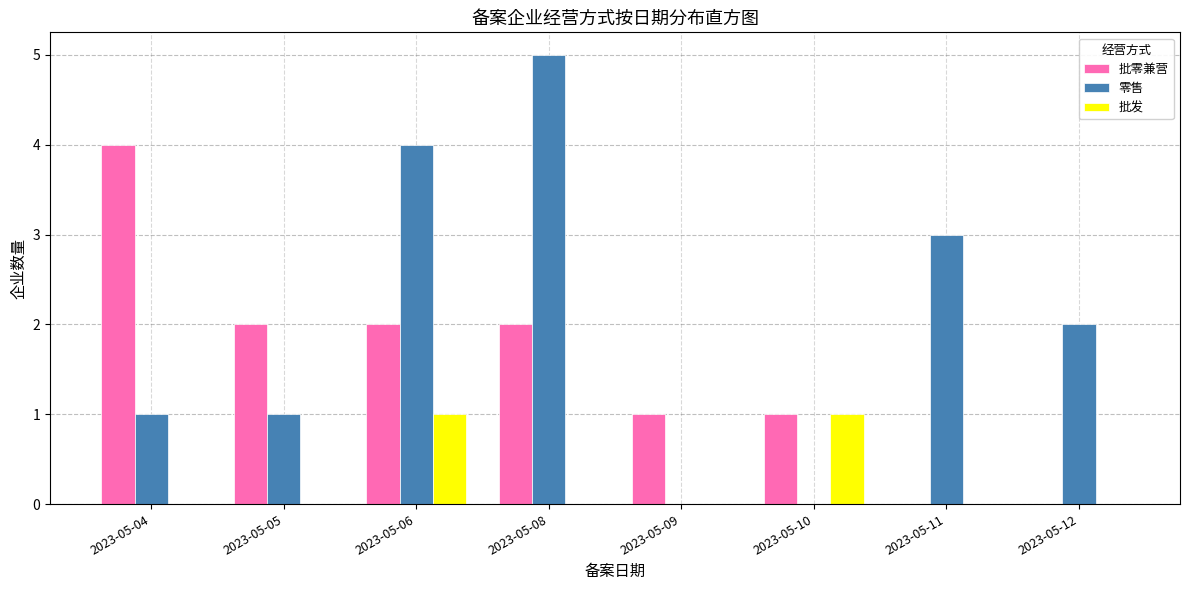

Reading left to right, what are all the values shown in this chart?

批零兼营: 2023-05-04=4	2023-05-05=2	2023-05-06=2	2023-05-08=2	2023-05-09=1	2023-05-10=1	2023-05-11=0	2023-05-12=0
零售: 2023-05-04=1	2023-05-05=1	2023-05-06=4	2023-05-08=5	2023-05-09=0	2023-05-10=0	2023-05-11=3	2023-05-12=2
批发: 2023-05-04=0	2023-05-05=0	2023-05-06=1	2023-05-08=0	2023-05-09=0	2023-05-10=1	2023-05-11=0	2023-05-12=0